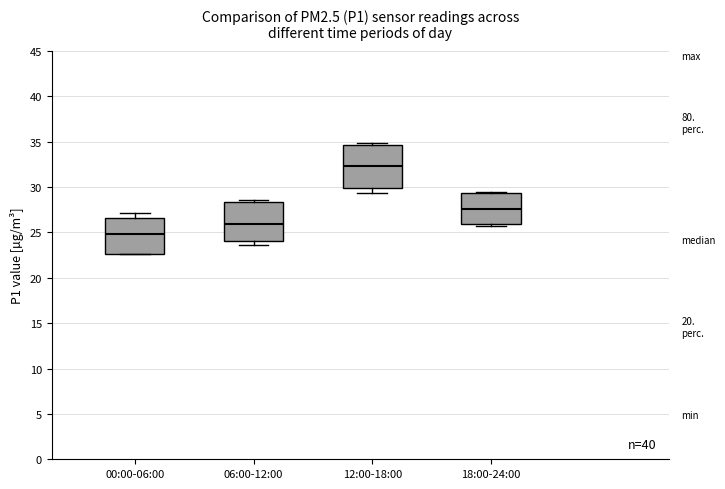

Reading left to right, transcribe this box plot: for each box, give where its median line is, the range the box spans, and where its two whiskers end, as read against the y-axis. The values are not printed on the chart, so give them approximately, as read against the axis.

00:00-06:00: median 25.0, box 22.5 to 26.5, whiskers 22.5 to 27.0
06:00-12:00: median 26.0, box 24.0 to 28.5, whiskers 23.5 to 28.5 (just above the box's upper edge)
12:00-18:00: median 32.5, box 30.0 to 34.5, whiskers 29.5 to 35.0
18:00-24:00: median 27.5, box 26.0 to 29.5, whiskers 25.5 to 29.5